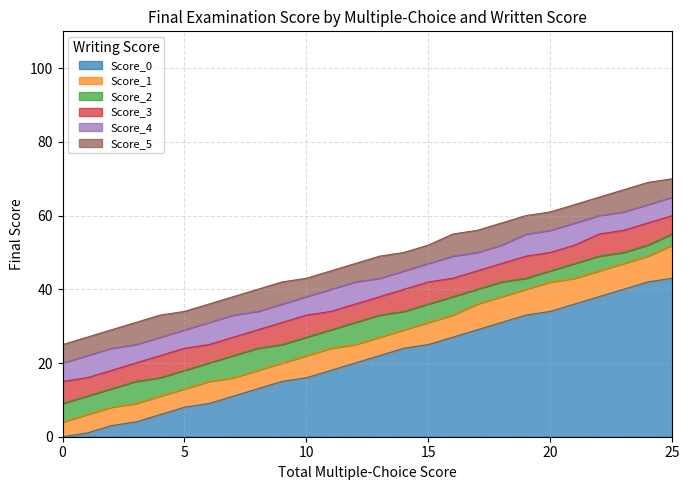

What is the value of the Score_5 point at the 10th from the left?

42